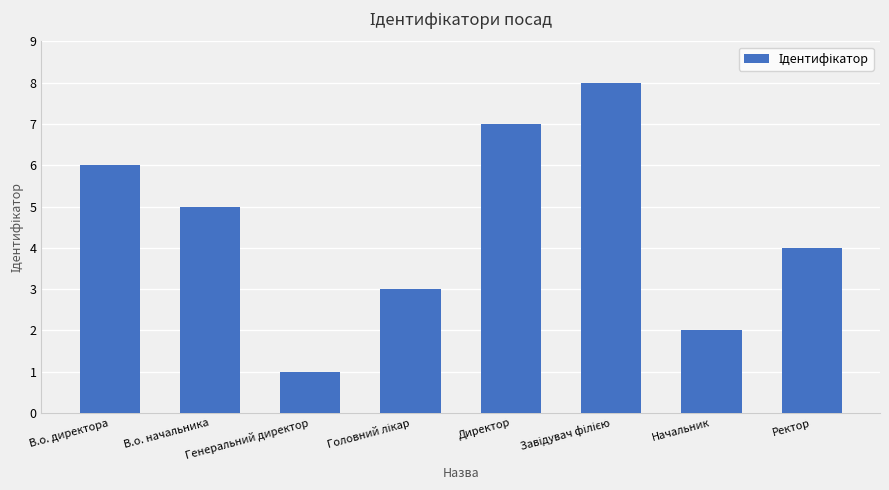

Which label corresponds to the smallest value in the chart?

Генеральний директор